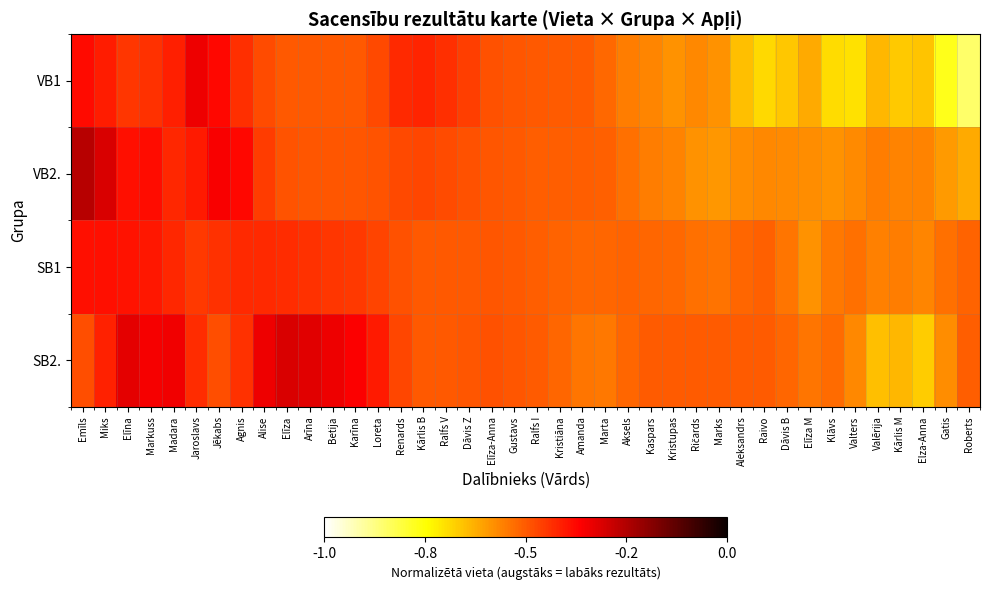

Between Elīza and Elza-Anna, which is larger?

Elīza